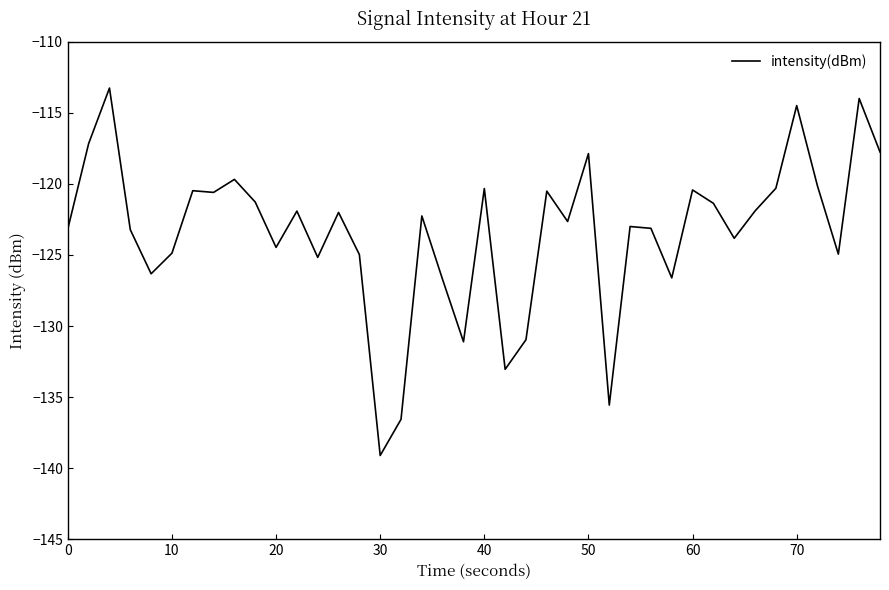

What is the minimum value shown in the chart?

-139.1